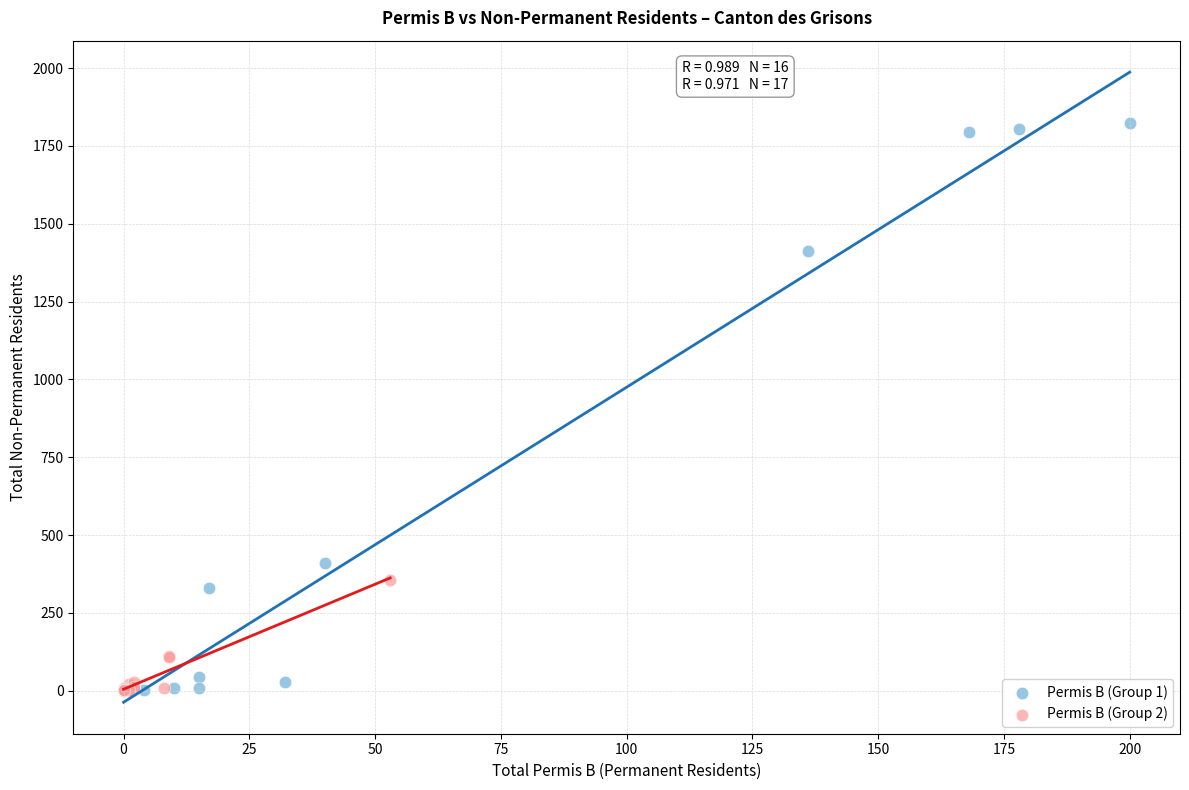

Which series reaches the maximum Y coordinate?

Permis B (Group 1)